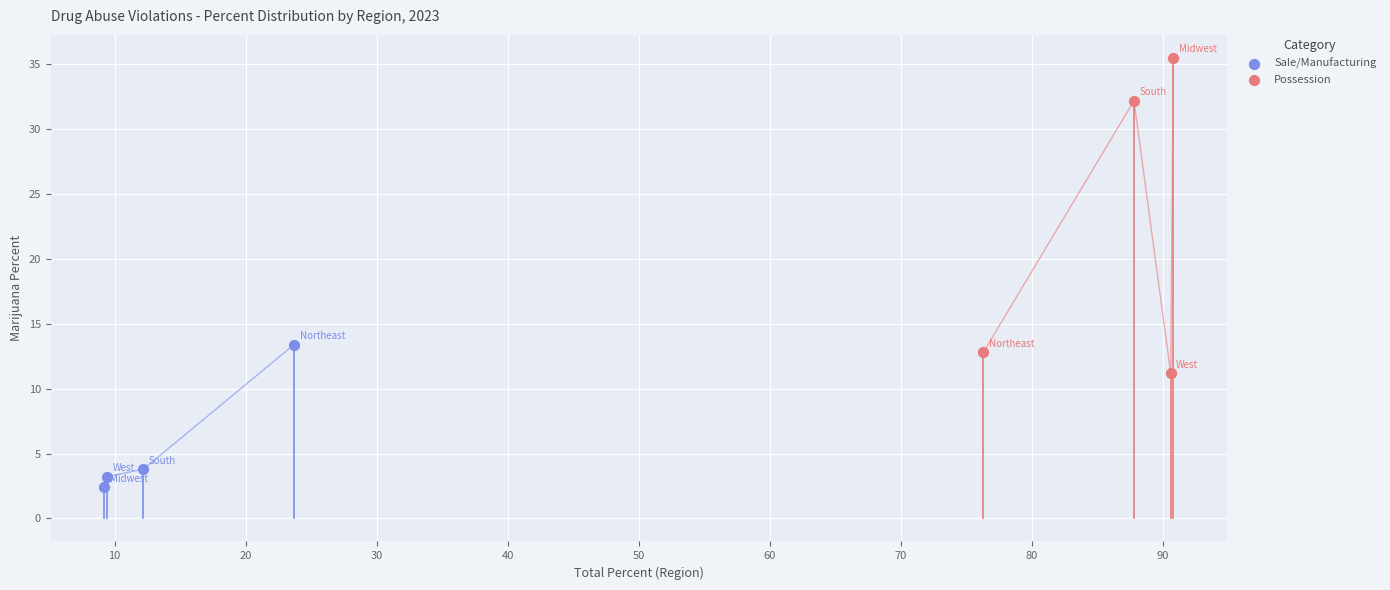

What are all the series names shown in the legend?

Sale/Manufacturing, Possession